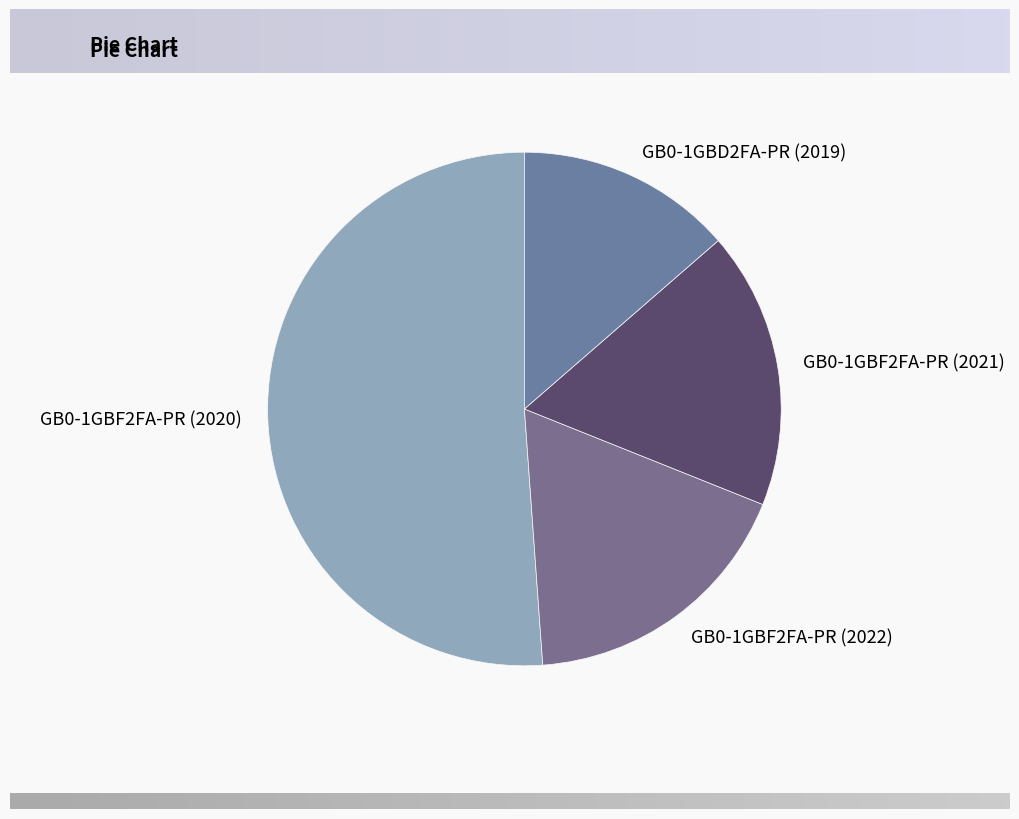

Do GB0-1GBF2FA-PR (2022) and GB0-1GBD2FA-PR (2019) together represent more than half of the pie?

No